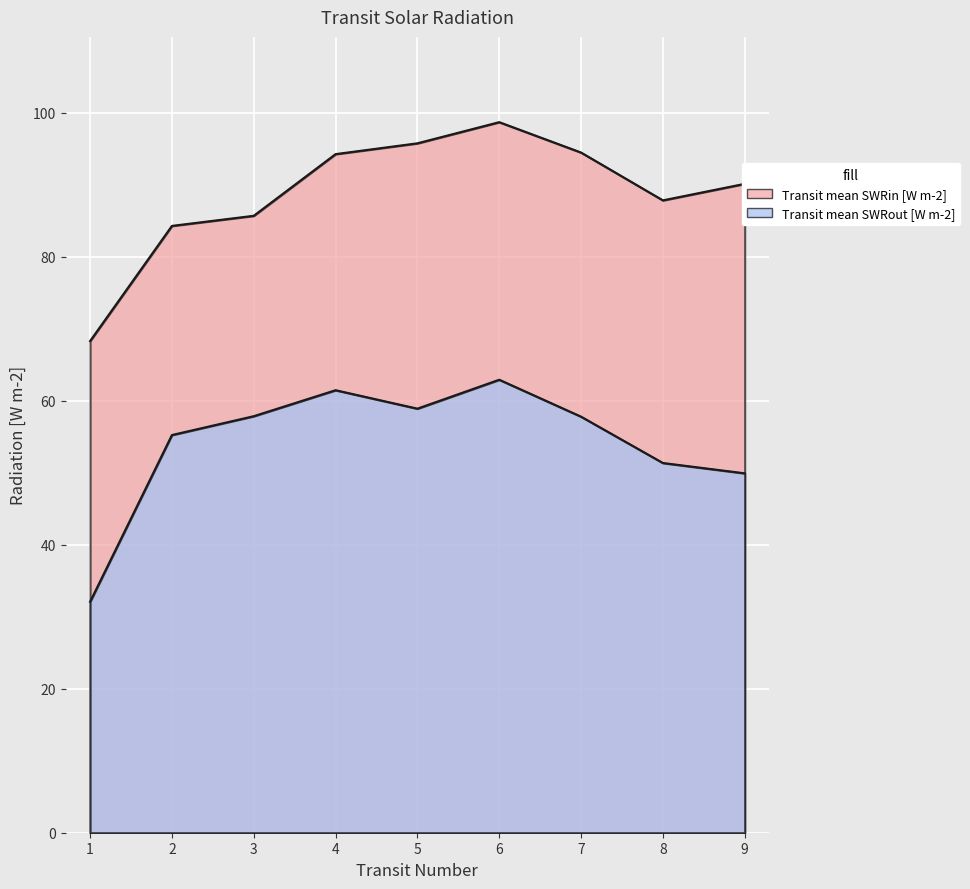

True or false: Transit mean SWRout [W m-2] has a value of 34.1 at 9.

False